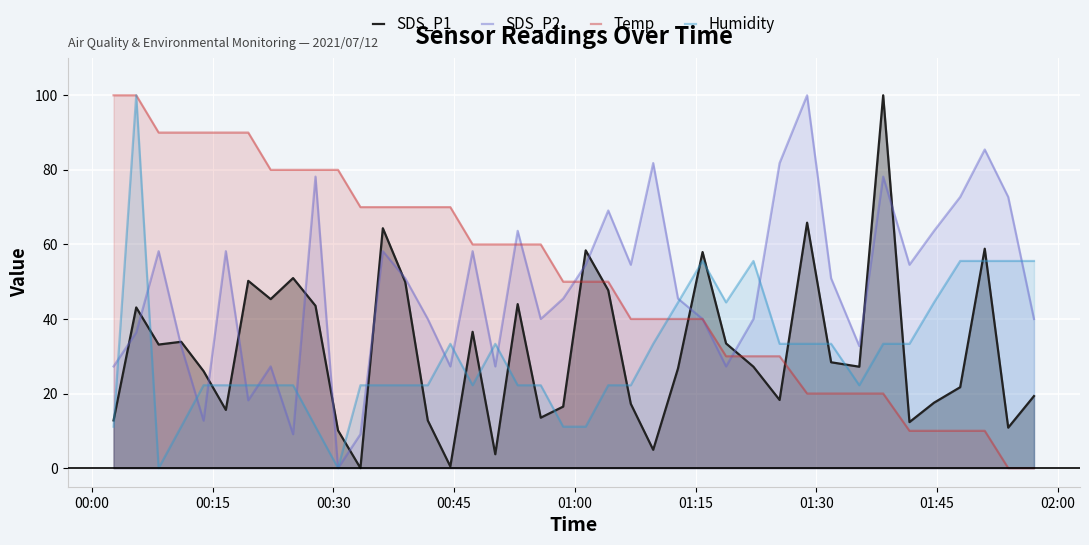

Which series has the largest total across all categories?

Temp